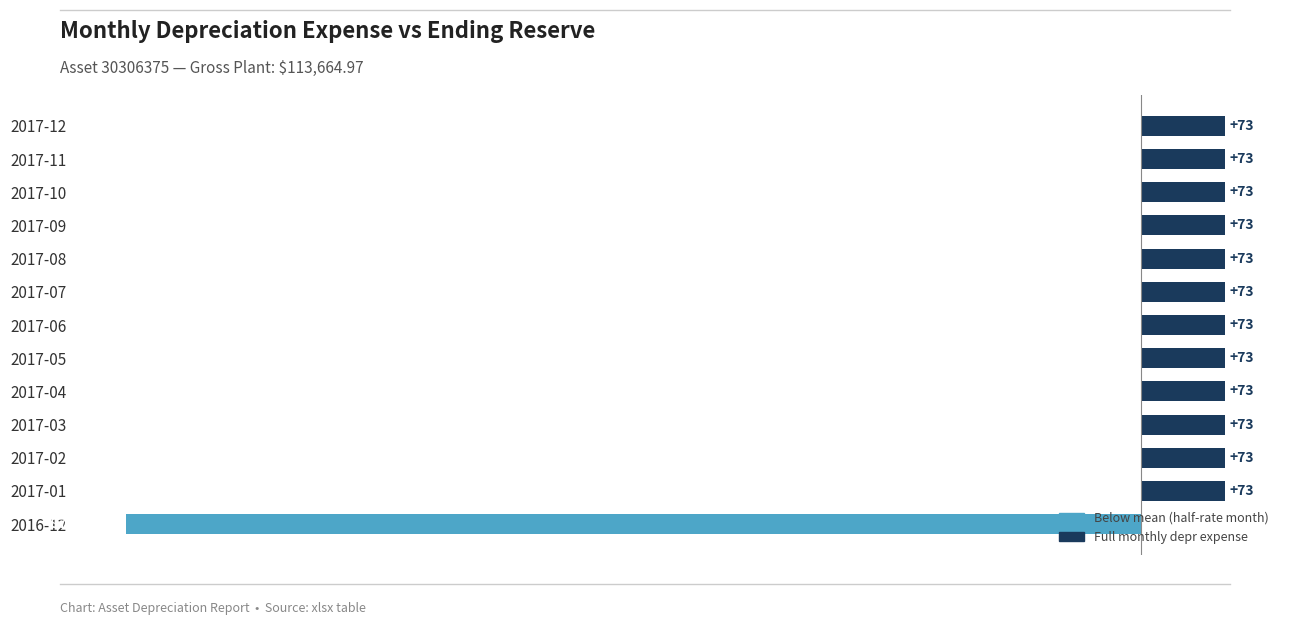

What value does the data have at 2017-02?

72.9